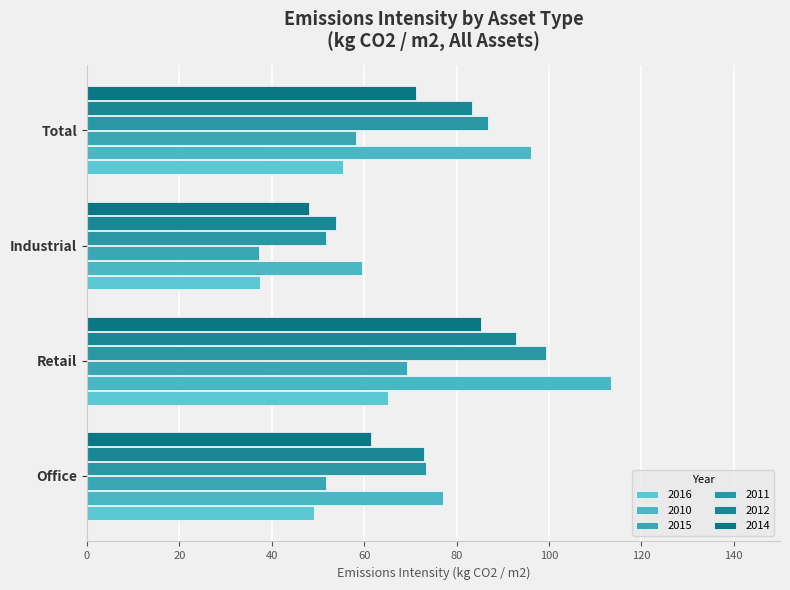

What position from the left is Total?

4